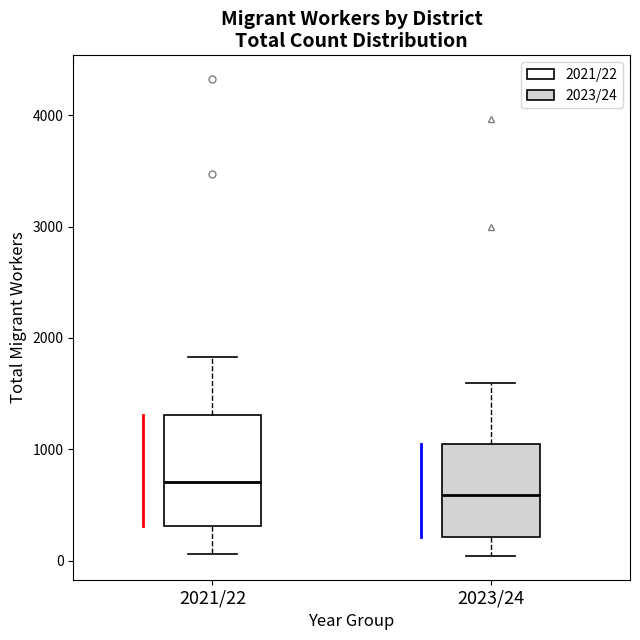

Which box's median line is the lowest?

2023/24